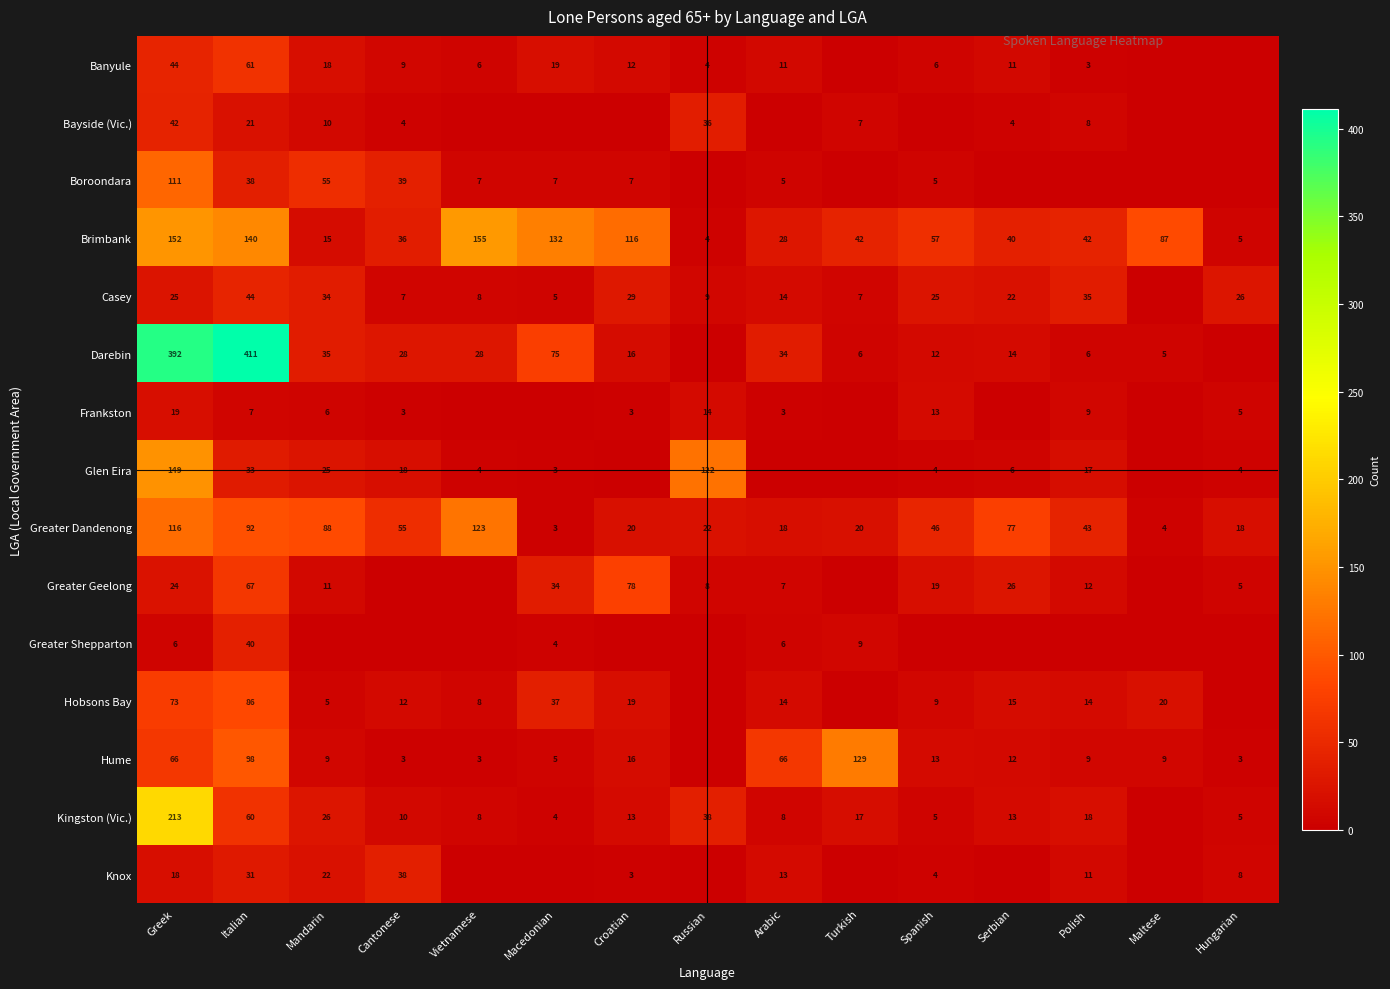

What is the sum of the Boroondara values at Italian and Croatian?

45